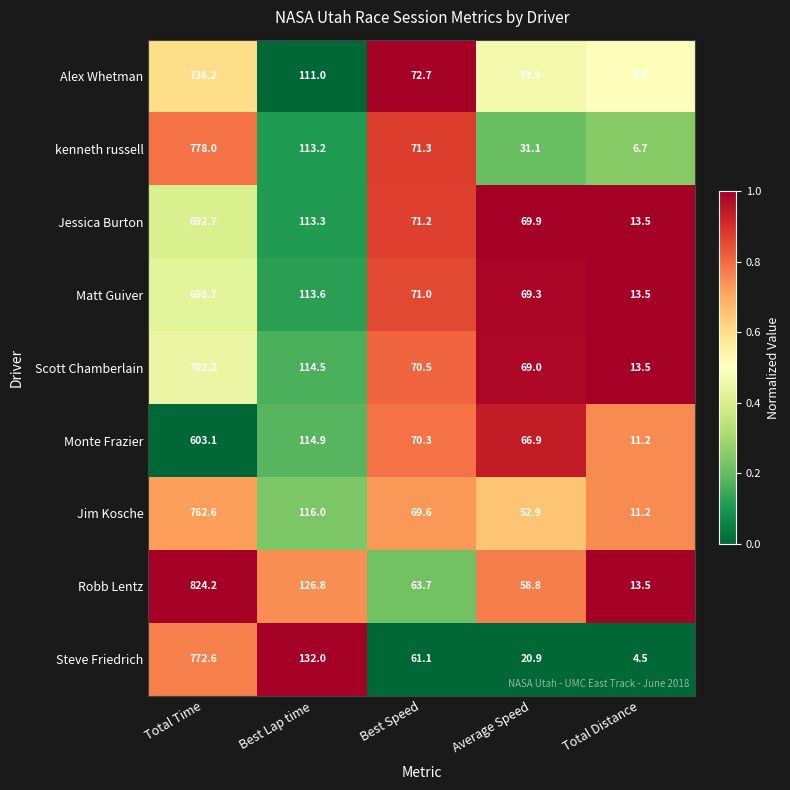

True or false: Steve Friedrich has a value of 209.1 at Best Lap time.

False